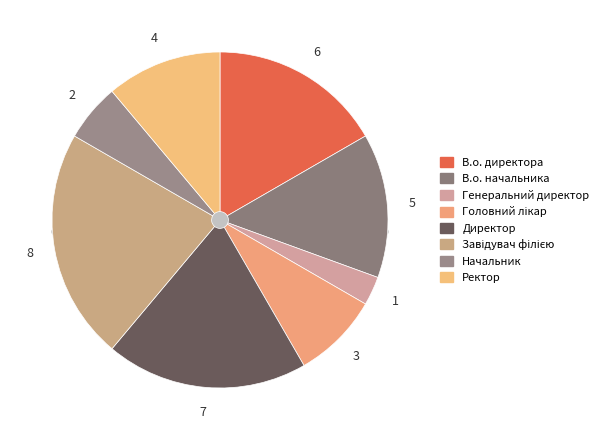

True or false: В.о. директора accounts for 5% of the total.

False